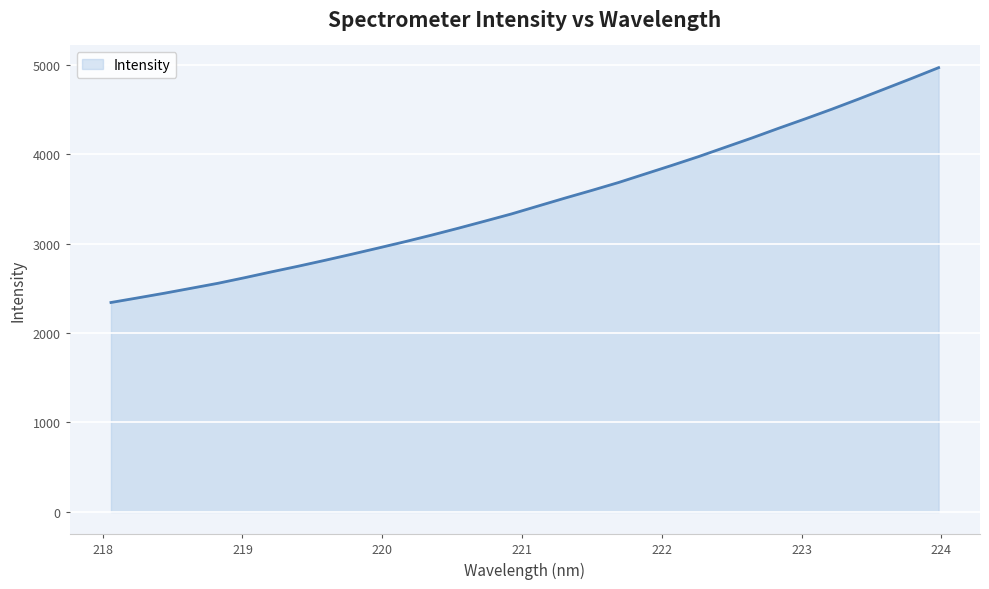

What is the smallest value displayed?

2340.9